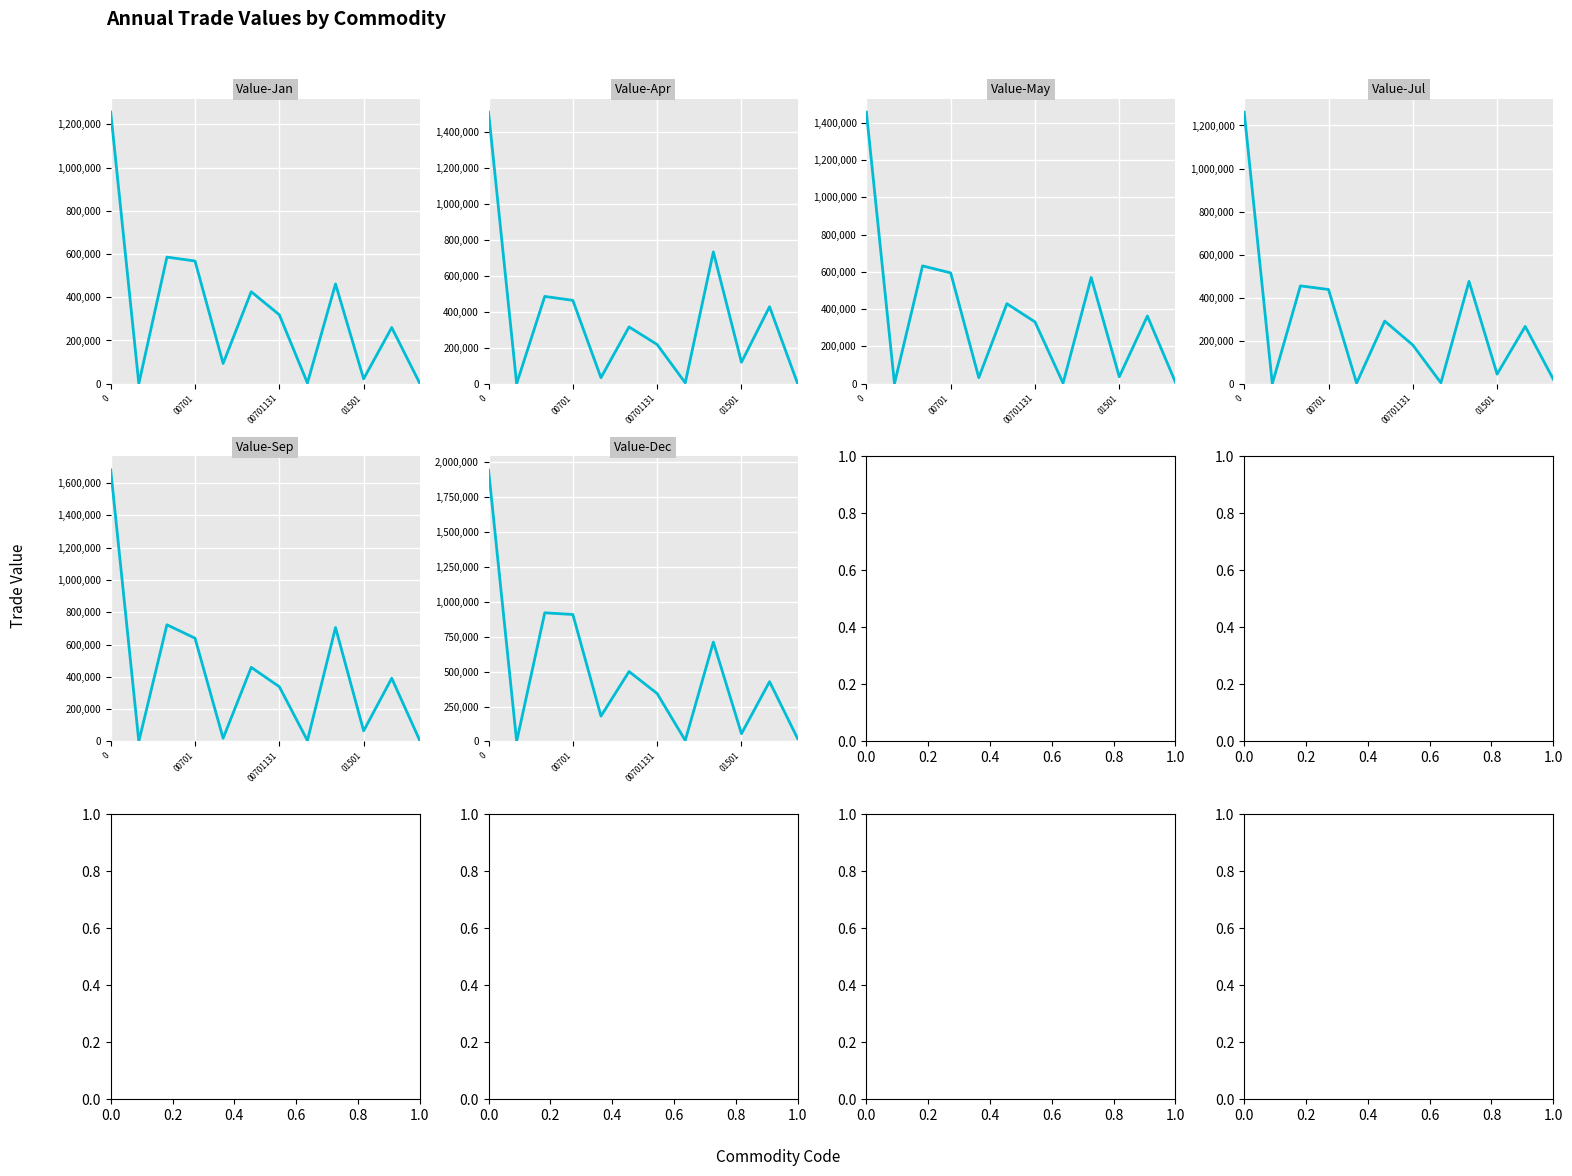

At how many categories does at least one series exceed 1811542?

1